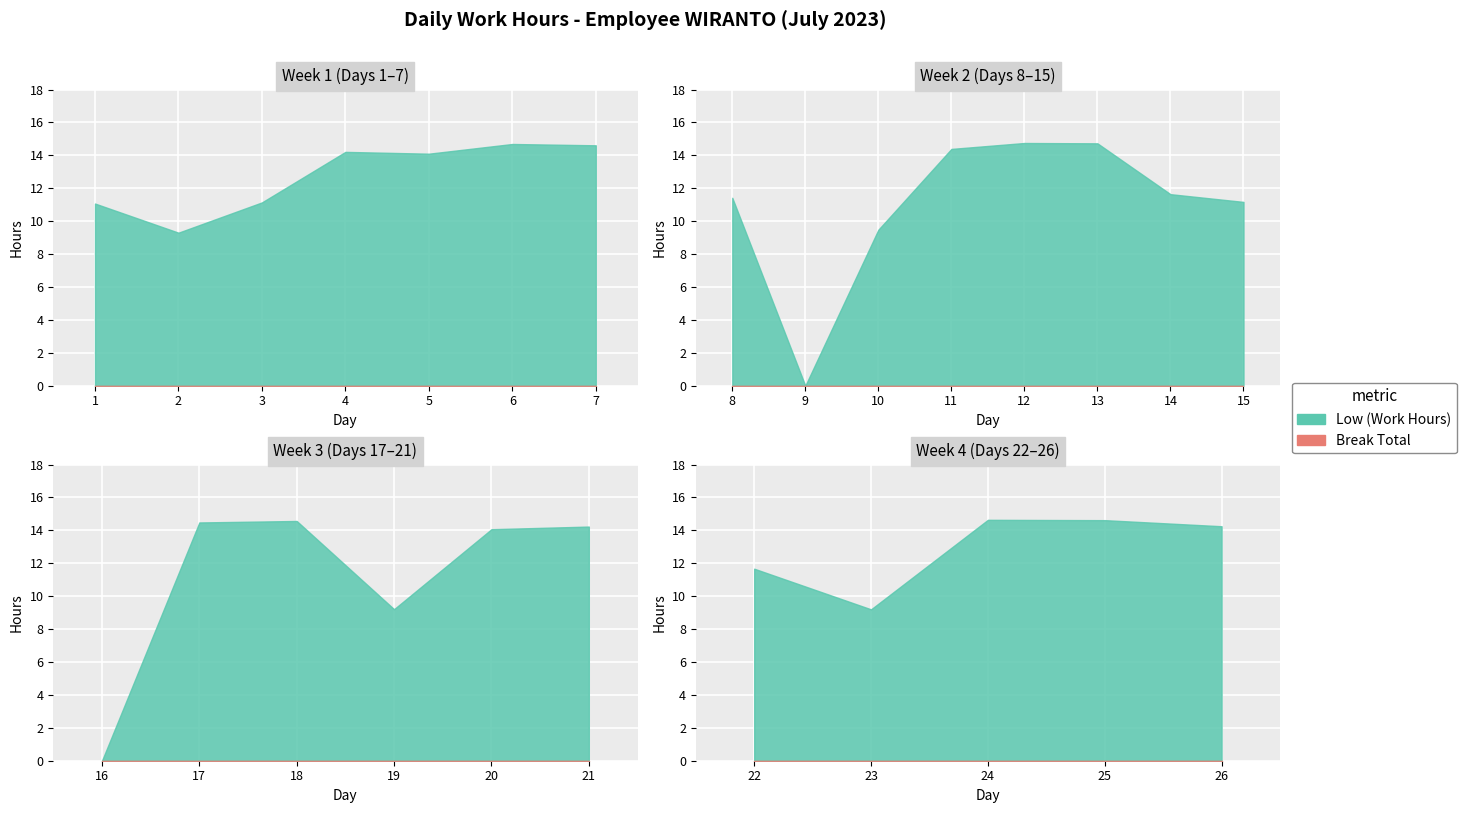

How many series are shown in this chart?

2